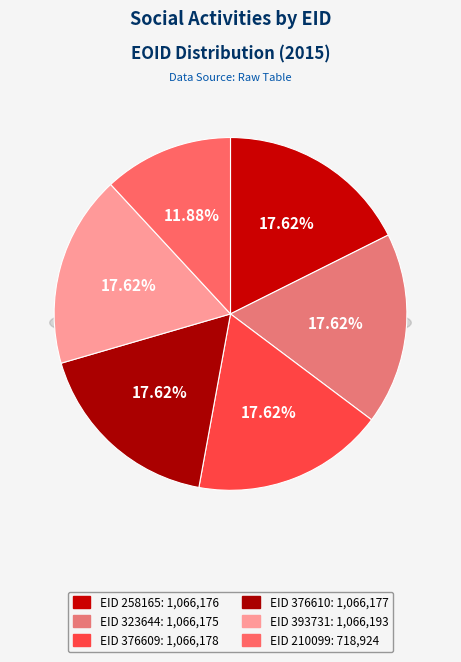

Is there a majority slice in this chart?

No